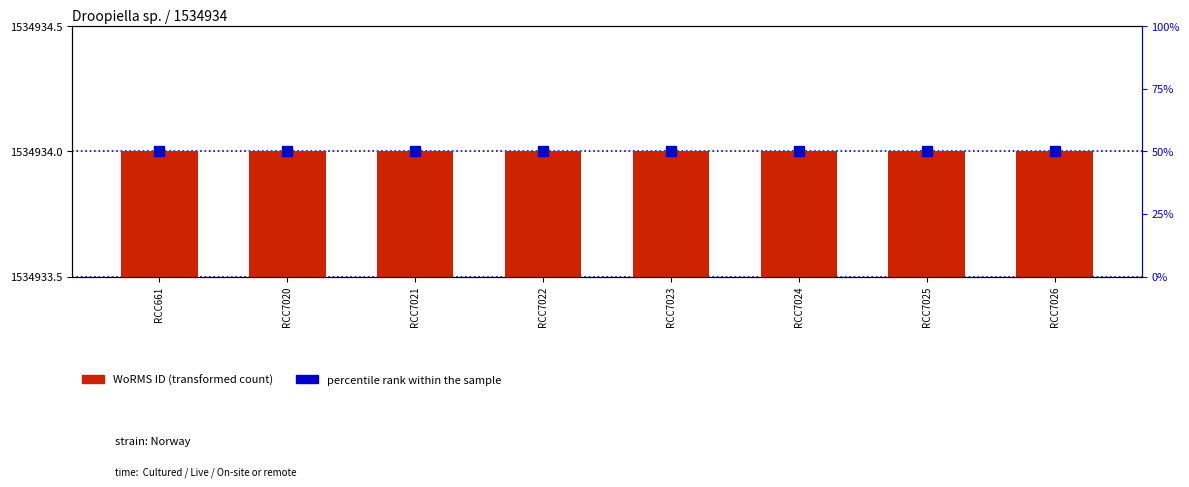

What is the value of the WoRMS ID bar at the 1st from the left?

1534934